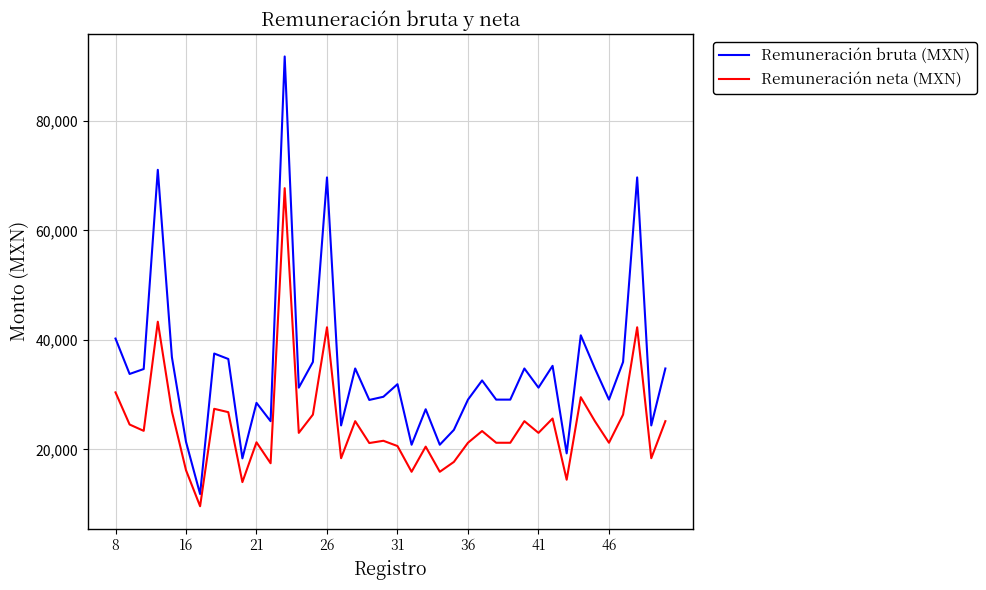

True or false: Remuneración bruta (MXN) and Remuneración neta (MXN) cross at least once.

False